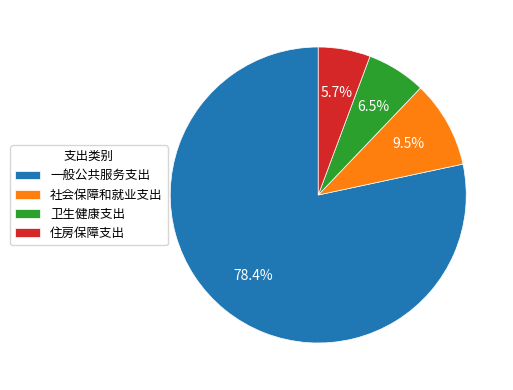

To the nearest percent, what is the average slice percentage?

25%